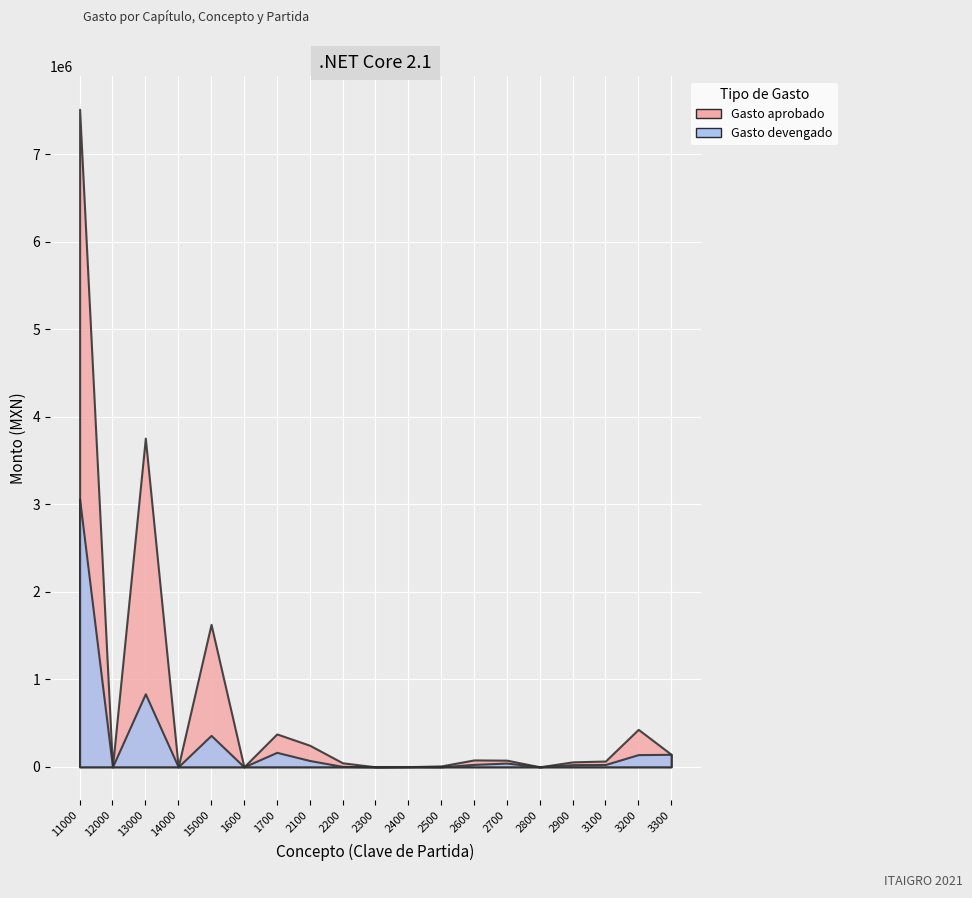

At which category is the sum across all series the highest?

11000